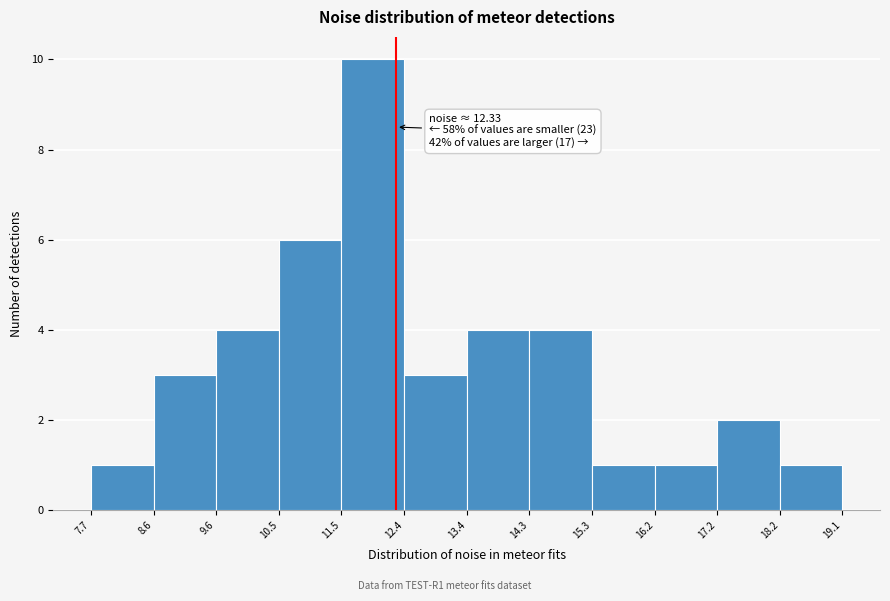

Which range on the x-axis has the tallest bar?

11.5 to 12.4